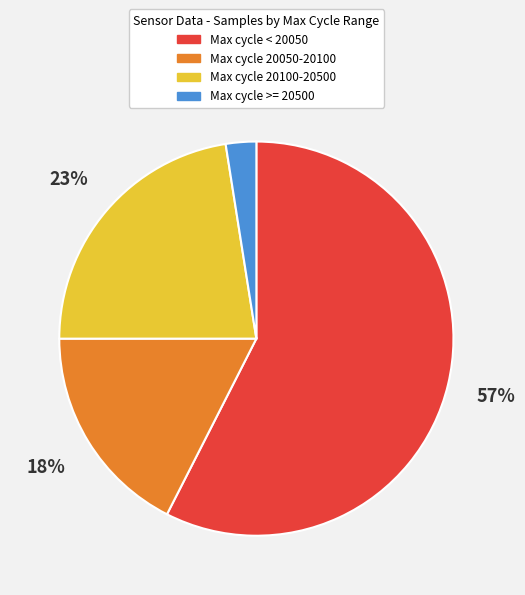

Is there a majority slice in this chart?

Yes